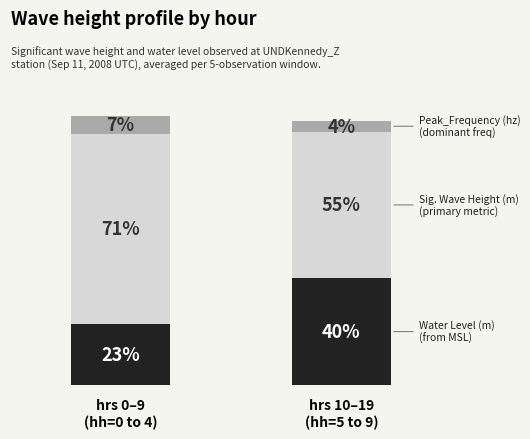

How many bars are there in total?

2